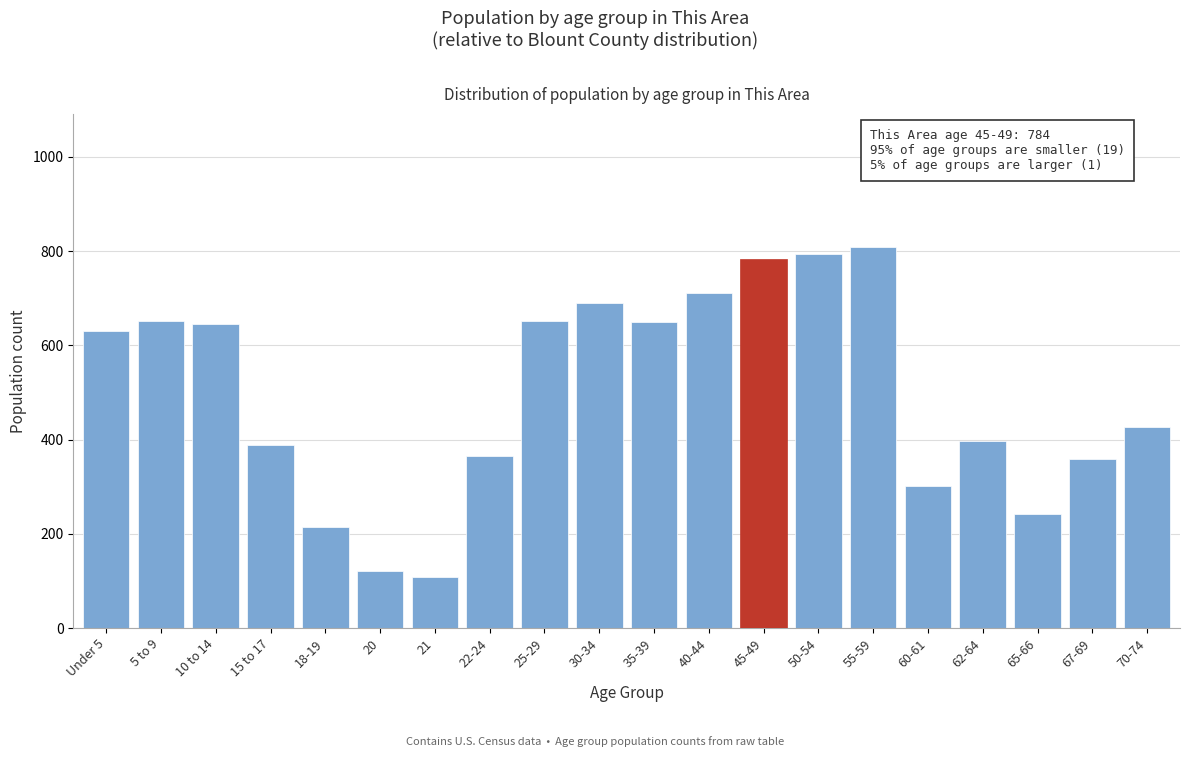

What value does the data have at 25-29?

652